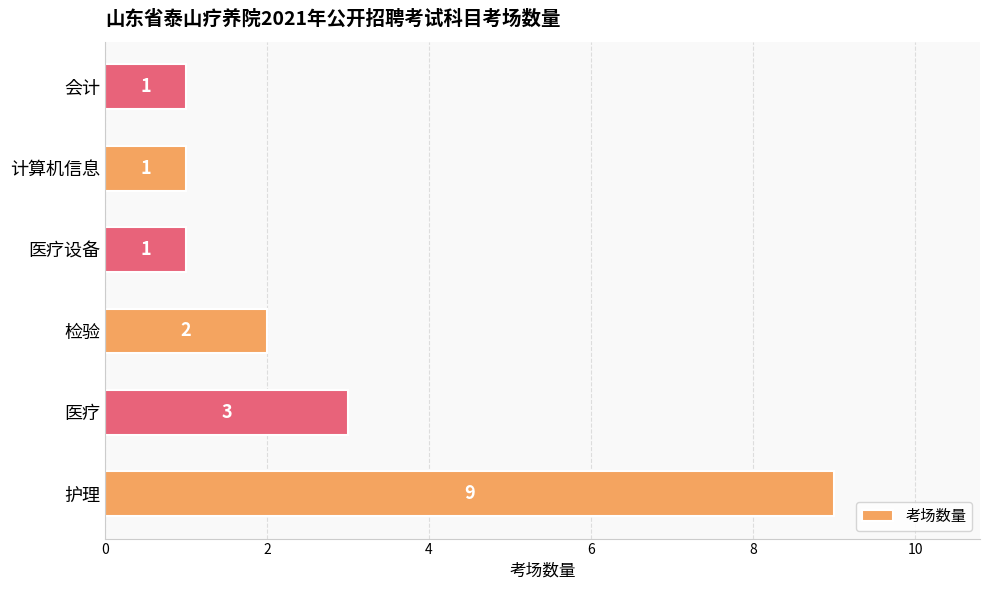

Count the values in the range 1 to 3.

5